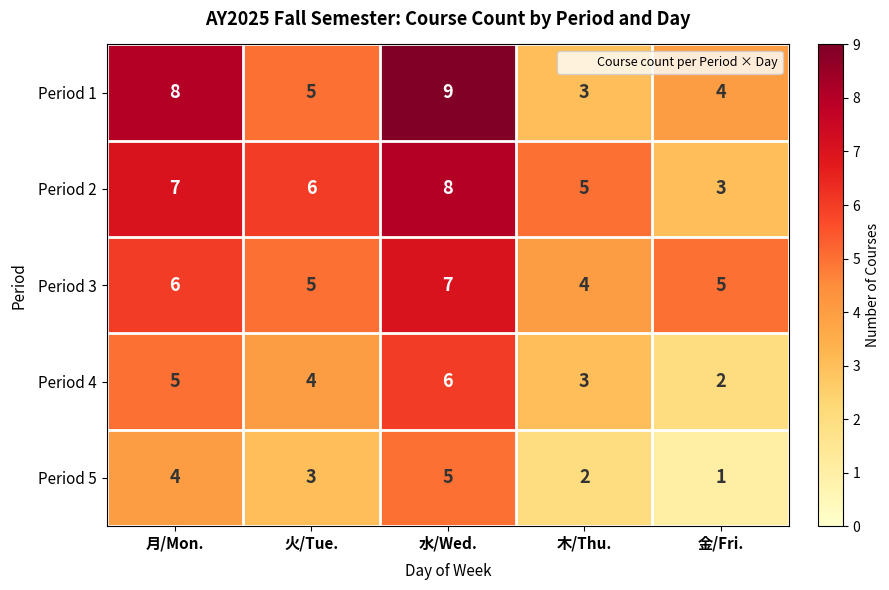

What is the greatest value displayed?

9